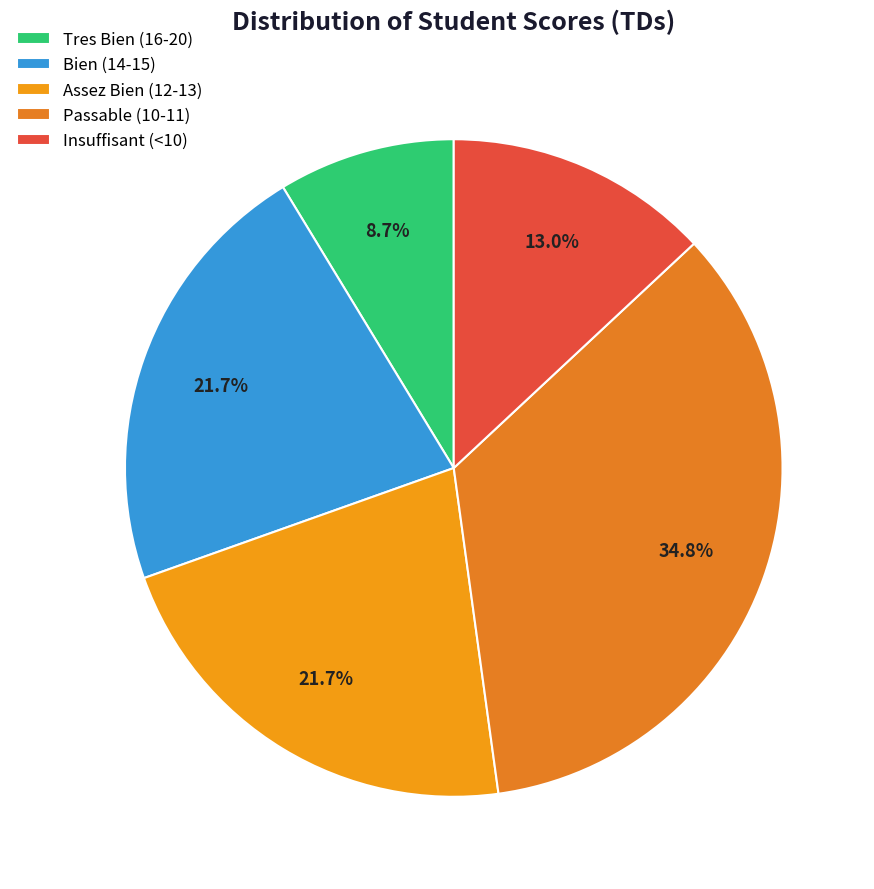

Does any single category account for the majority?

No